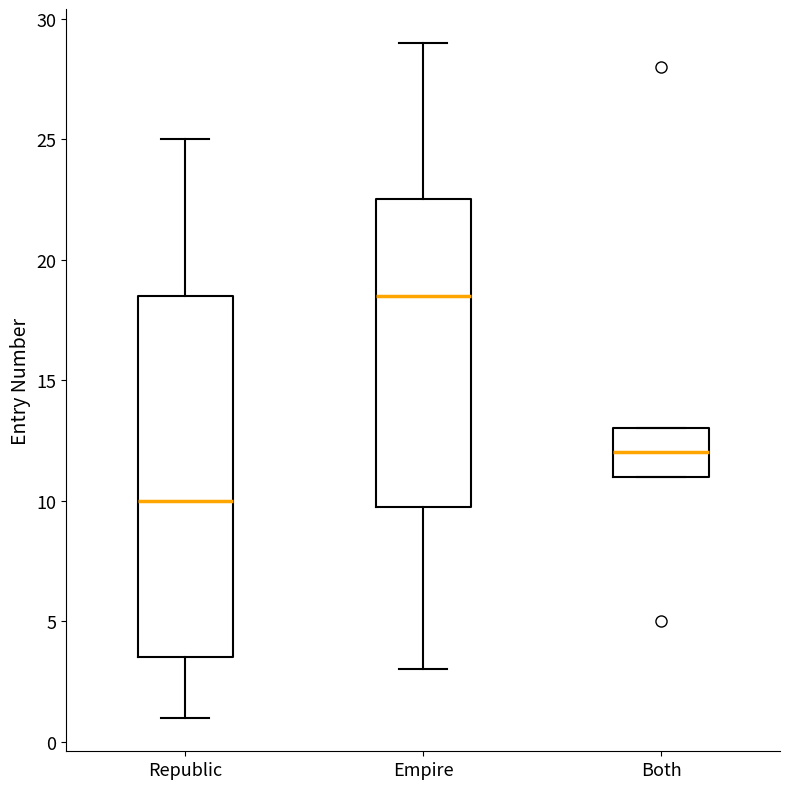

Reading left to right, read every box against the y-axis: the position of its median line, the range the box covers, and the ends of its whiskers. The values are not printed on the chart, so give them approximately, as read against the axis.

Republic: median 10.0, box 3.5 to 18.5, whiskers 1.0 to 25.0
Empire: median 18.5, box 10.0 to 22.5, whiskers 3.0 to 29.0
Both: median 12.0, box 11.0 to 13.0, whiskers 11.0 to 13.0